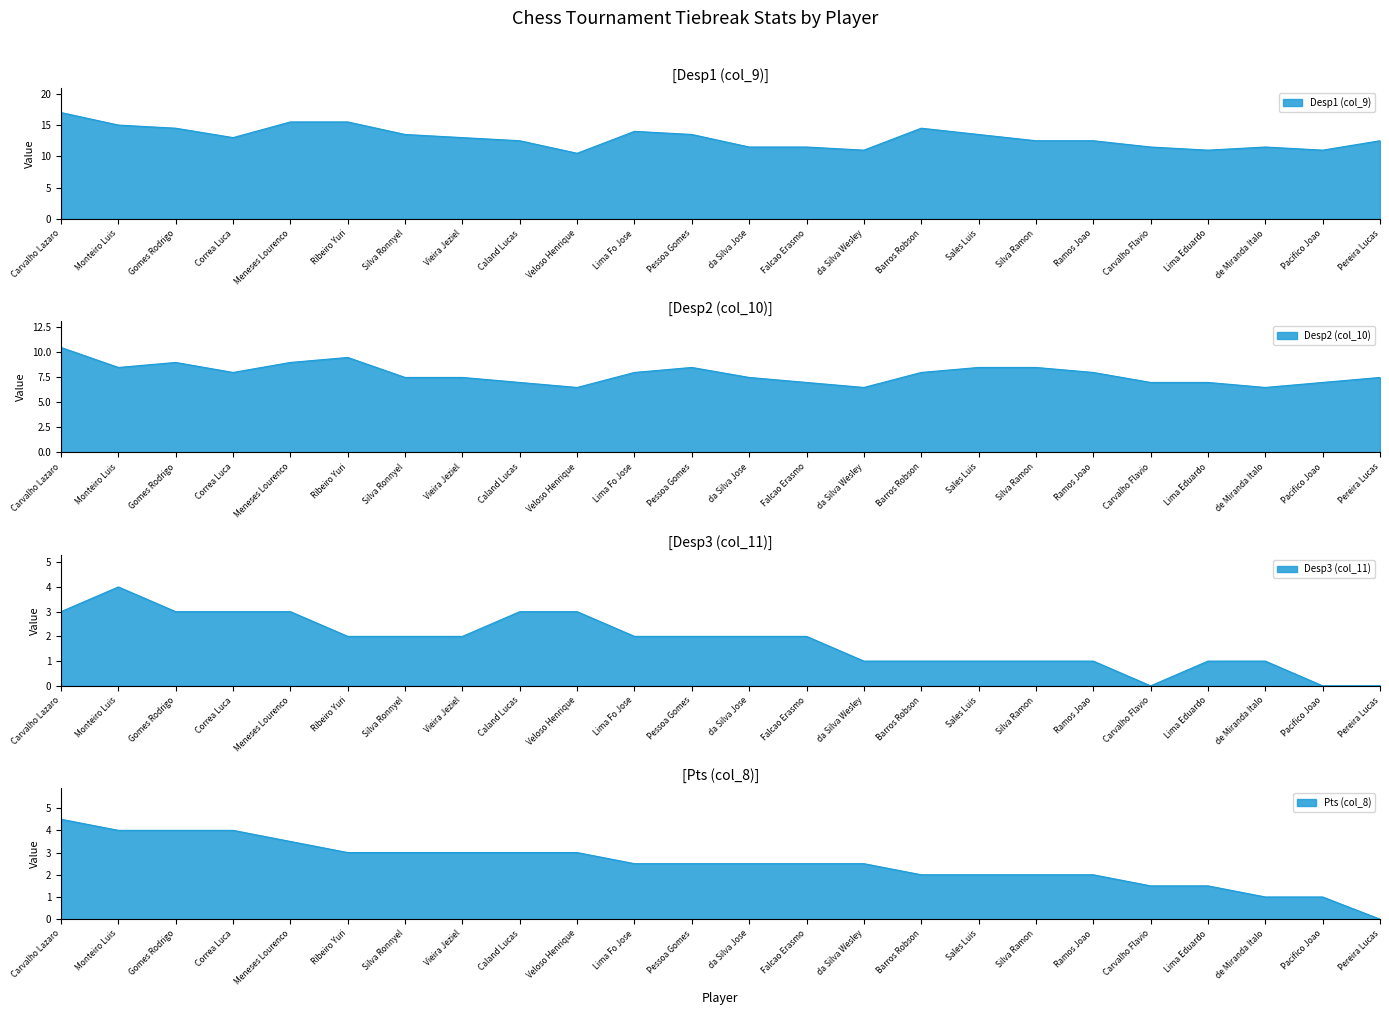

Which series has the largest total across all categories?

Desp1 (col_9)